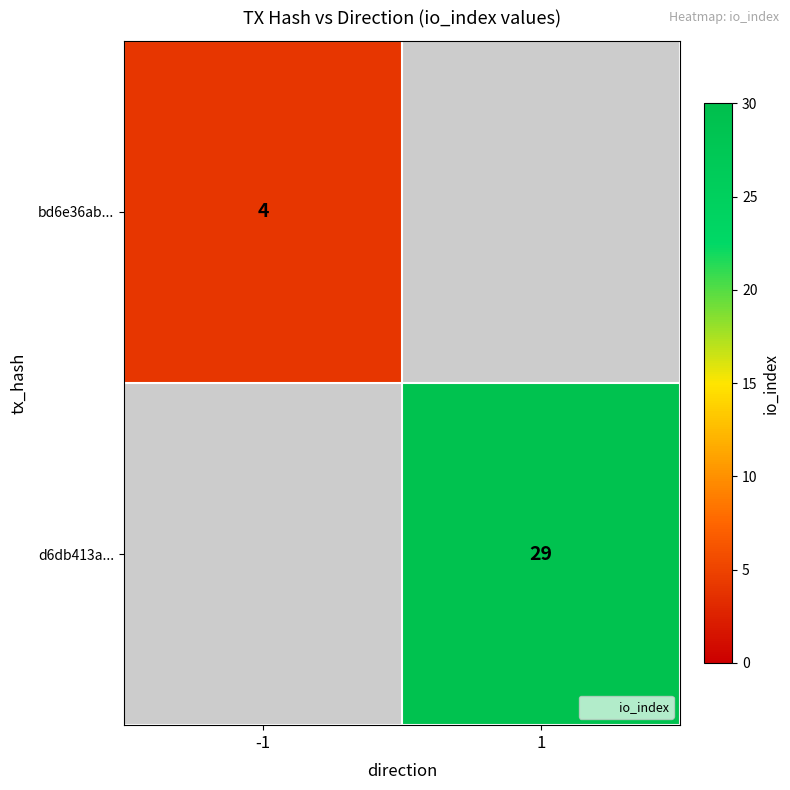

The d6db413a... series shows 13.9 at 1. True or false?

False